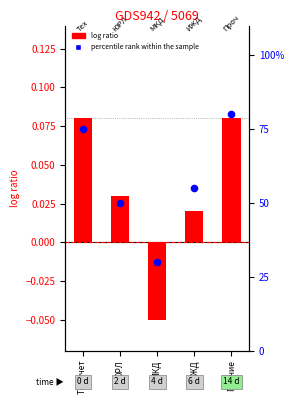

Which series reaches the maximum Y coordinate?

percentile rank within the sample